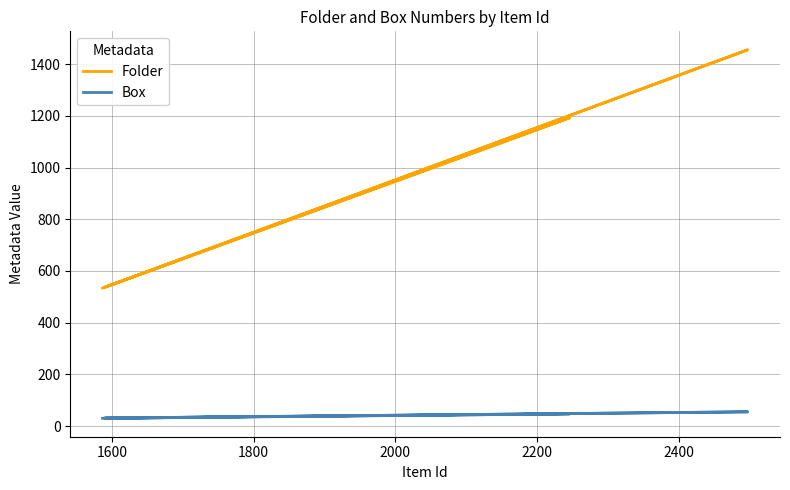

What is the lowest value of the Folder series?

534